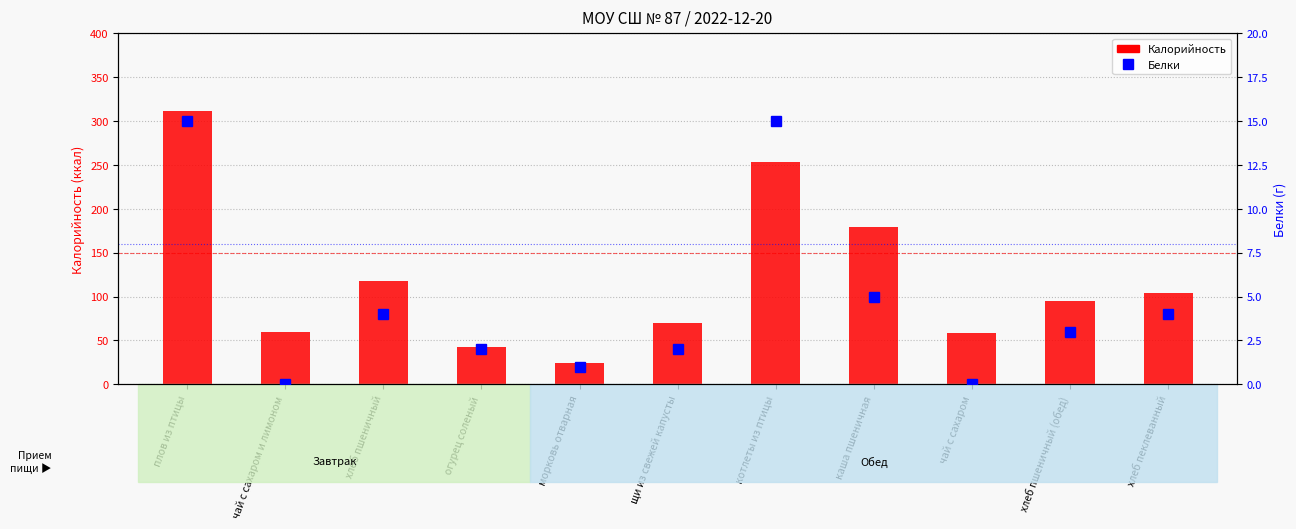

Is the value of Калорийность at хлеб пеклеванный greater than the value of Белки at котлеты из птицы?

Yes